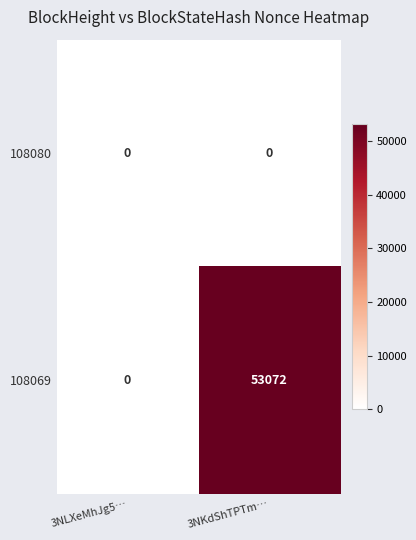

What is the average value of the 108069 series?

26536